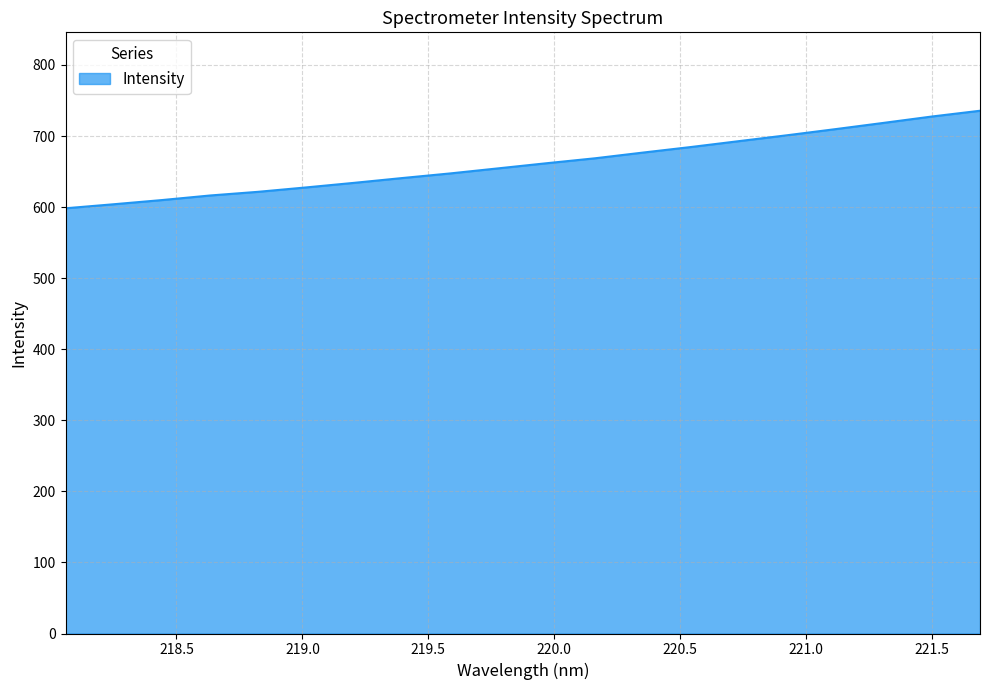

Does the chart have visible grid lines?

Yes